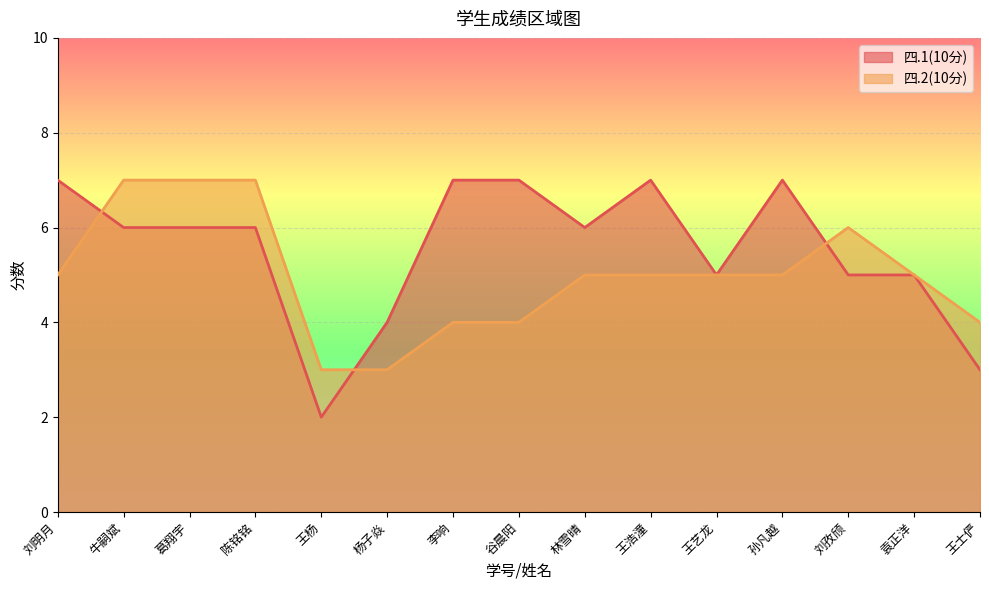

Between which two adjacent categories do 四.1(10分) and 四.2(10分) first intersect?

刘明月 and 牛嗣斌